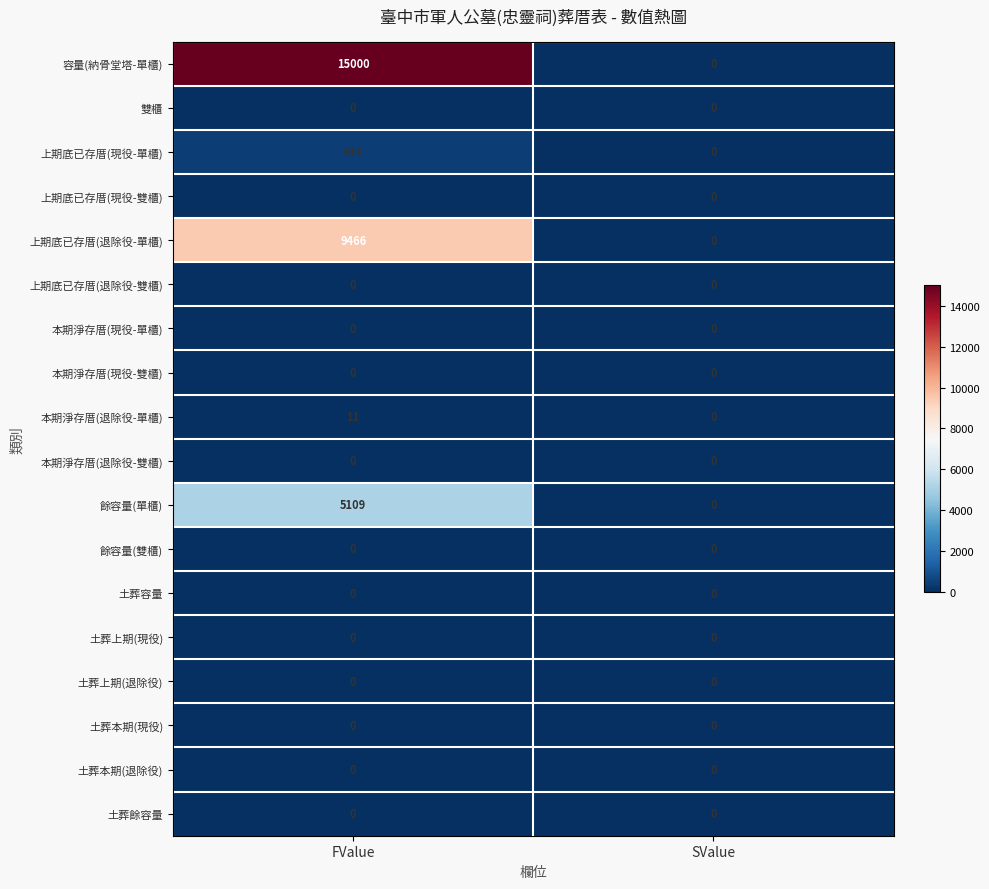

At which category is the sum across all series the highest?

FValue